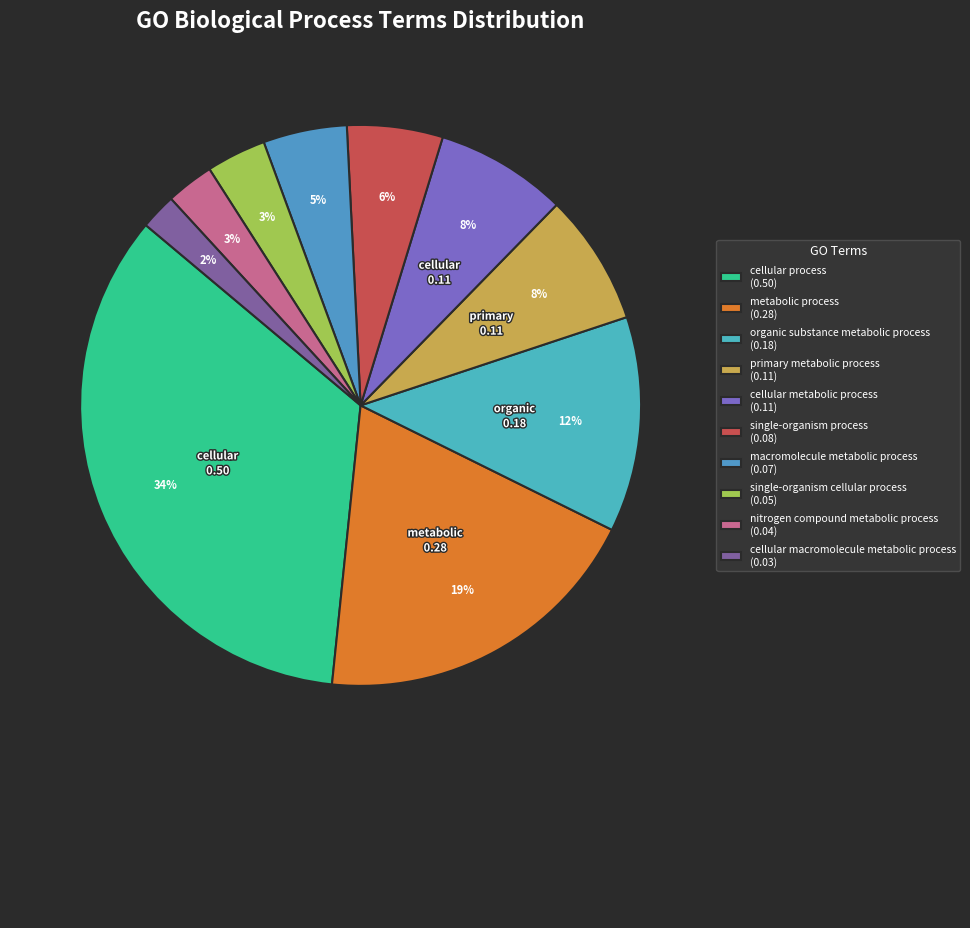

To the nearest percent, what is the average slice percentage?

10%